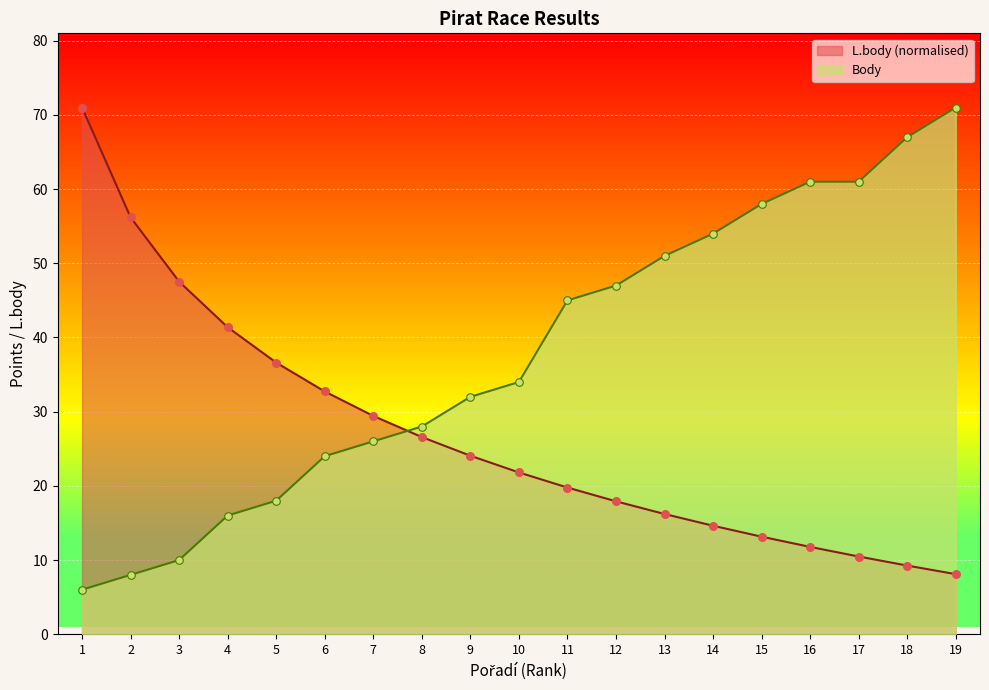

Which series reaches the minimum Y coordinate?

Body